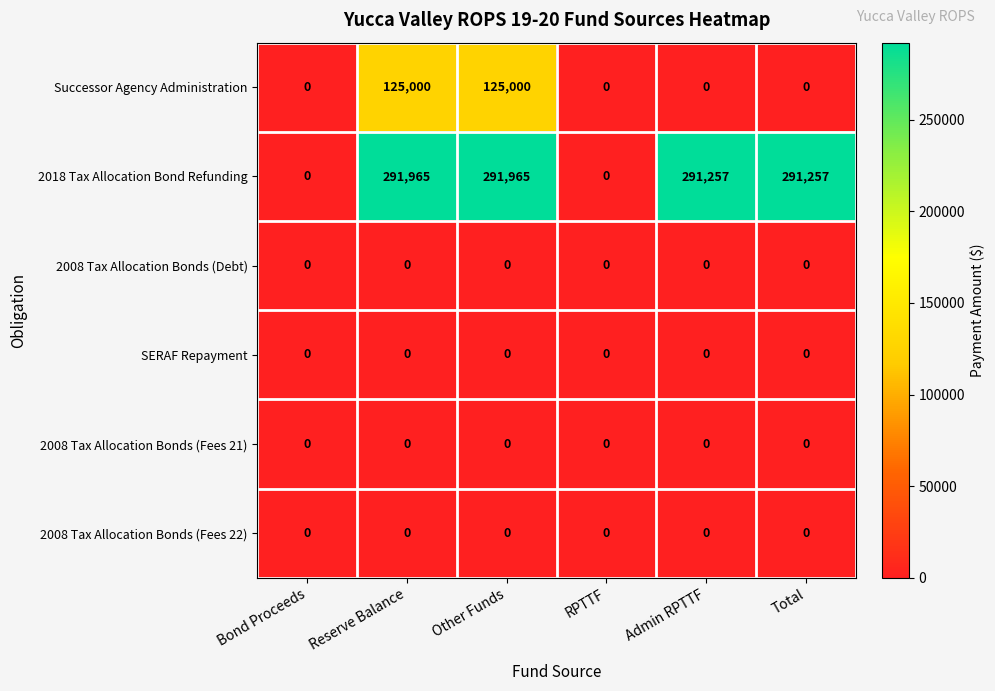

What is the difference between the maximum and second lowest values in the Successor Agency Administration series?

125000